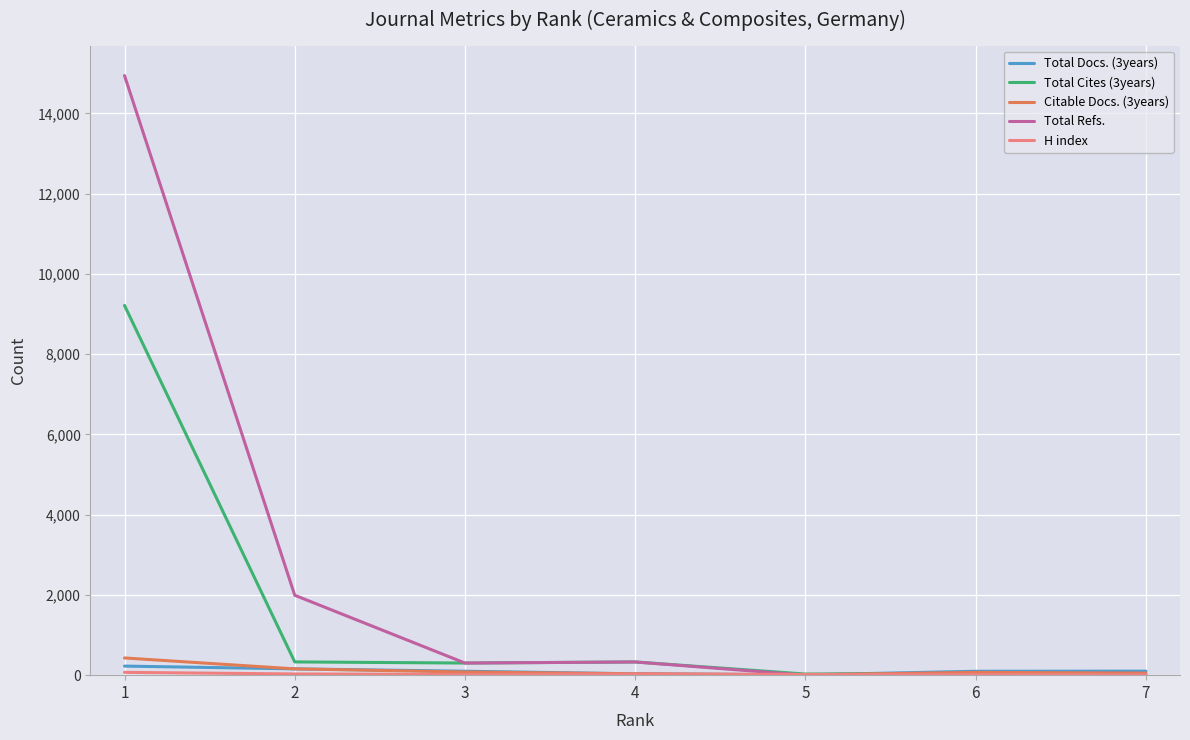

Is the value of Total Docs. (3years) at 5 greater than the value of Total Refs. at 1?

No